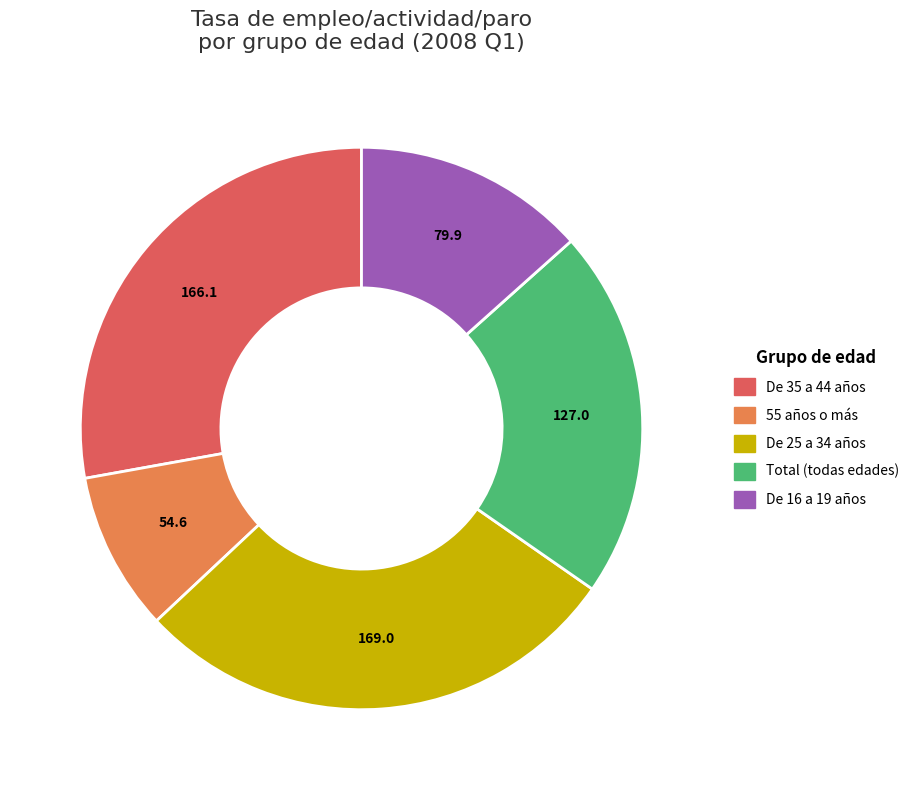

Is it true that De 16 a 19 años is 13% of the pie?

True